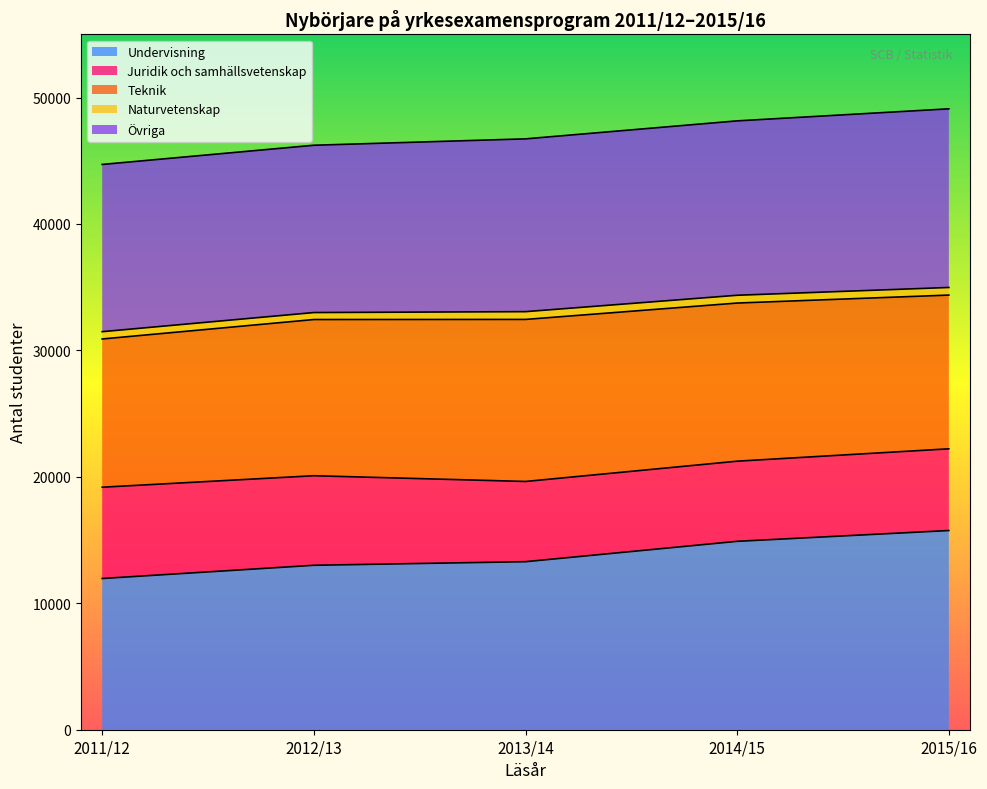

True or false: Antal kvinnor (2011/12) and Totalt (2013/14) cross at least once.

False